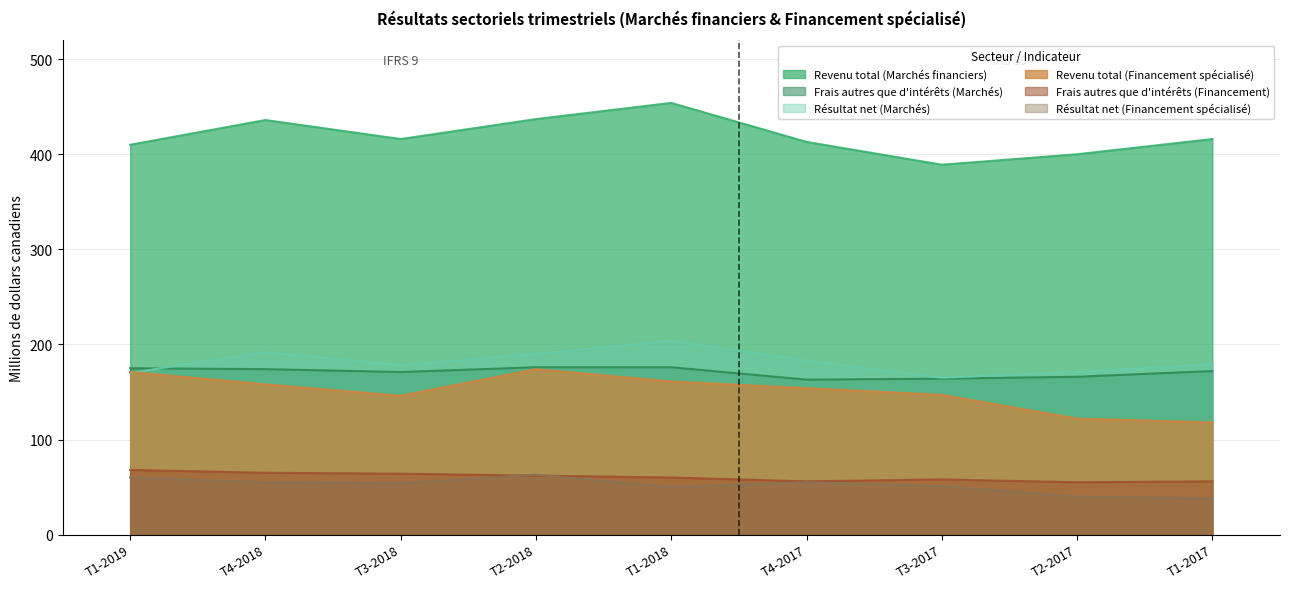

List the labels in order of Frais autres que d'intérêts (Financement) value, smallest first.

T2-2017, T4-2017, T1-2017, T3-2017, T1-2018, T2-2018, T3-2018, T4-2018, T1-2019